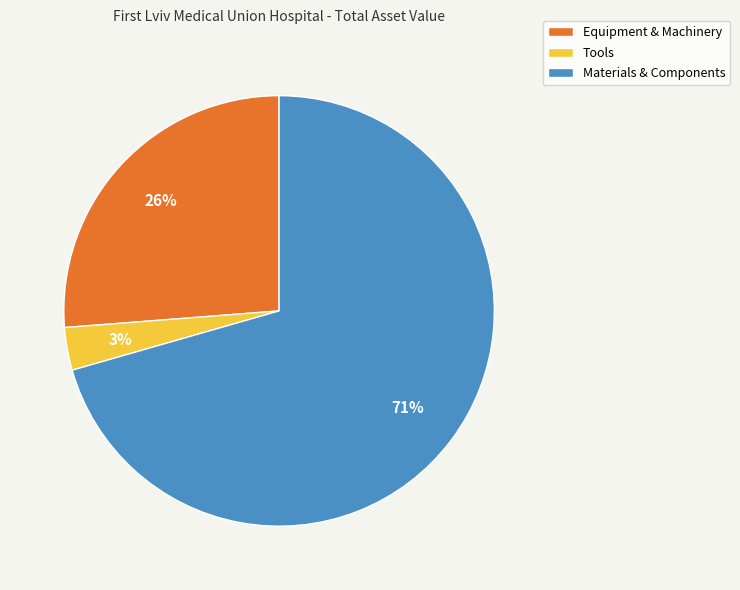

To the nearest percent, what percentage of the pie is Equipment & Machinery?

26%